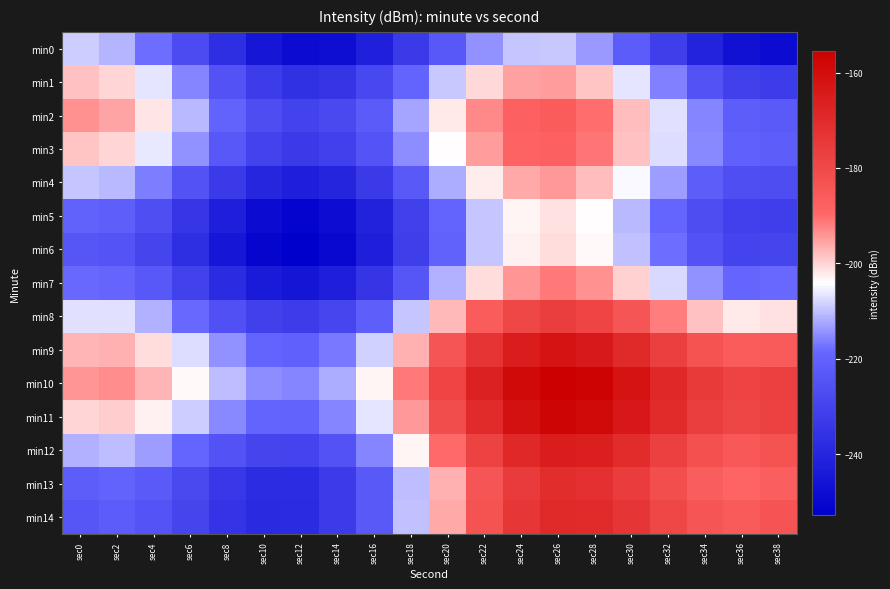

Reading right to left, transcribe all the data shown in this chart.

min0: sec38=-248.8	sec36=-247.0	sec34=-240.8	sec32=-231.7	sec30=-221.9	sec28=-213.7	sec26=-209.3	sec24=-209.6	sec22=-214.6	sec20=-223.1	sec18=-233.0	sec16=-241.9	sec14=-247.5	sec12=-248.6	sec10=-244.8	sec8=-237.1	sec6=-227.4	sec4=-218.0	sec2=-211.3	sec0=-208.8
min1: sec38=-232.3	sec36=-230.9	sec34=-225.0	sec32=-216.2	sec30=-206.6	sec28=-198.8	sec26=-194.6	sec24=-195.2	sec22=-200.6	sec20=-209.4	sec18=-219.6	sec16=-228.7	sec14=-234.7	sec12=-236.0	sec10=-232.6	sec8=-225.2	sec6=-215.7	sec4=-206.6	sec2=-200.2	sec0=-198.0
min2: sec38=-222.4	sec36=-221.2	sec34=-215.7	sec32=-207.1	sec30=-197.9	sec28=-190.3	sec26=-186.5	sec24=-187.4	sec22=-193.0	sec20=-202.1	sec18=-212.6	sec16=-222.1	sec14=-228.3	sec12=-230.0	sec10=-226.8	sec8=-219.7	sec6=-210.6	sec4=-201.8	sec2=-195.7	sec0=-193.8
min3: sec38=-221.5	sec36=-220.7	sec34=-215.4	sec32=-207.2	sec30=-198.2	sec28=-191.0	sec26=-187.4	sec24=-188.7	sec22=-194.6	sec20=-204.0	sec18=-214.8	sec16=-224.6	sec14=-231.1	sec12=-233.1	sec10=-230.2	sec8=-223.4	sec6=-214.6	sec4=-206.1	sec2=-200.2	sec0=-198.7
min4: sec38=-226.8	sec36=-226.3	sec34=-221.3	sec32=-213.4	sec30=-204.8	sec28=-197.8	sec26=-194.6	sec24=-196.1	sec22=-202.3	sec20=-212.0	sec18=-223.1	sec16=-233.2	sec14=-240.0	sec12=-242.3	sec10=-239.7	sec8=-233.2	sec6=-224.7	sec4=-216.5	sec2=-210.9	sec0=-209.7
min5: sec38=-231.6	sec36=-231.4	sec34=-226.7	sec32=-219.1	sec30=-210.7	sec28=-204.1	sec26=-201.1	sec24=-203.0	sec22=-209.5	sec20=-219.5	sec18=-230.9	sec16=-241.2	sec14=-248.4	sec12=-251.0	sec10=-248.7	sec8=-242.5	sec6=-234.2	sec4=-226.4	sec2=-221.1	sec0=-220.2
min6: sec38=-229.5	sec36=-229.6	sec34=-225.2	sec32=-217.9	sec30=-209.8	sec28=-203.5	sec26=-200.8	sec24=-202.9	sec22=-209.8	sec20=-220.1	sec18=-231.8	sec16=-242.4	sec14=-249.9	sec12=-252.8	sec10=-250.8	sec8=-244.9	sec6=-236.9	sec4=-229.3	sec2=-224.4	sec0=-223.8
min7: sec38=-218.3	sec36=-218.7	sec34=-214.6	sec32=-207.6	sec30=-199.8	sec28=-193.8	sec26=-191.4	sec24=-193.9	sec22=-201.0	sec20=-211.6	sec18=-223.6	sec16=-234.6	sec14=-242.3	sec12=-245.5	sec10=-243.8	sec8=-238.2	sec6=-230.6	sec4=-223.3	sec2=-218.6	sec0=-218.3
min8: sec38=-201.4	sec36=-202.1	sec34=-198.3	sec32=-191.6	sec30=-184.1	sec28=-178.4	sec26=-176.3	sec24=-179.1	sec22=-186.5	sec20=-197.4	sec18=-209.7	sec16=-220.9	sec14=-229.0	sec12=-232.5	sec10=-231.1	sec8=-225.8	sec6=-218.4	sec4=-211.5	sec2=-207.1	sec0=-207.1
min9: sec38=-185.5	sec36=-186.5	sec34=-183.0	sec32=-176.6	sec30=-169.5	sec28=-164.0	sec26=-162.3	sec24=-165.3	sec22=-173.0	sec20=-184.2	sec18=-196.8	sec16=-208.4	sec14=-216.7	sec12=-220.5	sec10=-219.4	sec8=-214.4	sec6=-207.4	sec4=-200.7	sec2=-196.7	sec0=-196.9
min10: sec38=-176.9	sec36=-178.2	sec34=-175.0	sec32=-168.9	sec30=-162.0	sec28=-156.9	sec26=-155.4	sec24=-158.8	sec22=-166.8	sec20=-178.3	sec18=-191.2	sec16=-203.0	sec14=-211.7	sec12=-215.8	sec10=-215.0	sec8=-210.3	sec6=-203.6	sec4=-197.2	sec2=-193.4	sec0=-194.0
min11: sec38=-177.3	sec36=-178.9	sec34=-176.0	sec32=-170.1	sec30=-163.6	sec28=-158.8	sec26=-157.6	sec24=-161.2	sec22=-169.6	sec20=-181.4	sec18=-194.6	sec16=-206.7	sec14=-215.7	sec12=-220.0	sec10=-219.6	sec8=-215.2	sec6=-208.7	sec4=-202.6	sec2=-199.2	sec0=-200.0
min12: sec38=-183.0	sec36=-184.8	sec34=-182.3	sec32=-176.7	sec30=-170.5	sec28=-165.9	sec26=-165.1	sec24=-169.0	sec22=-177.7	sec20=-189.8	sec18=-203.2	sec16=-215.7	sec14=-225.0	sec12=-229.6	sec10=-229.4	sec8=-225.3	sec6=-219.2	sec4=-213.4	sec2=-210.3	sec0=-211.4
min13: sec38=-187.1	sec36=-189.2	sec34=-187.0	sec32=-181.7	sec30=-175.8	sec28=-171.5	sec26=-171.0	sec24=-175.2	sec22=-184.2	sec20=-196.6	sec18=-210.3	sec16=-223.1	sec14=-232.7	sec12=-237.6	sec10=-237.7	sec8=-233.9	sec6=-228.1	sec4=-222.6	sec2=-219.8	sec0=-221.2
min14: sec38=-183.6	sec36=-186.1	sec34=-184.1	sec32=-179.2	sec30=-173.6	sec28=-169.6	sec26=-169.4	sec24=-173.9	sec22=-183.1	sec20=-195.8	sec18=-209.9	sec16=-223.0	sec14=-232.8	sec12=-238.1	sec10=-238.5	sec8=-235.0	sec6=-229.5	sec4=-224.3	sec2=-221.7	sec0=-223.5